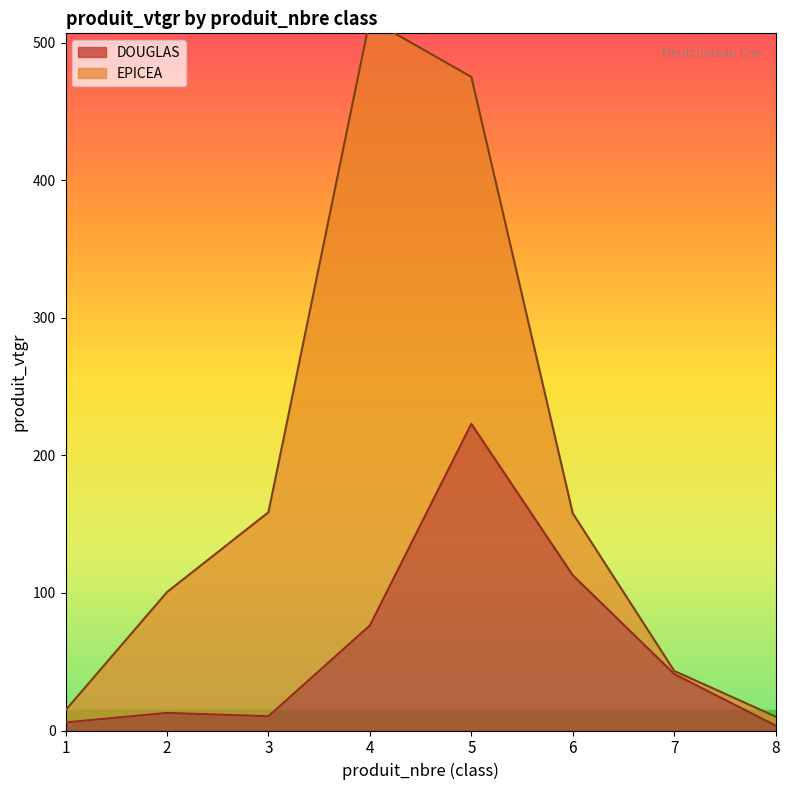

What is the change in value from 2 to 8?

-9.2